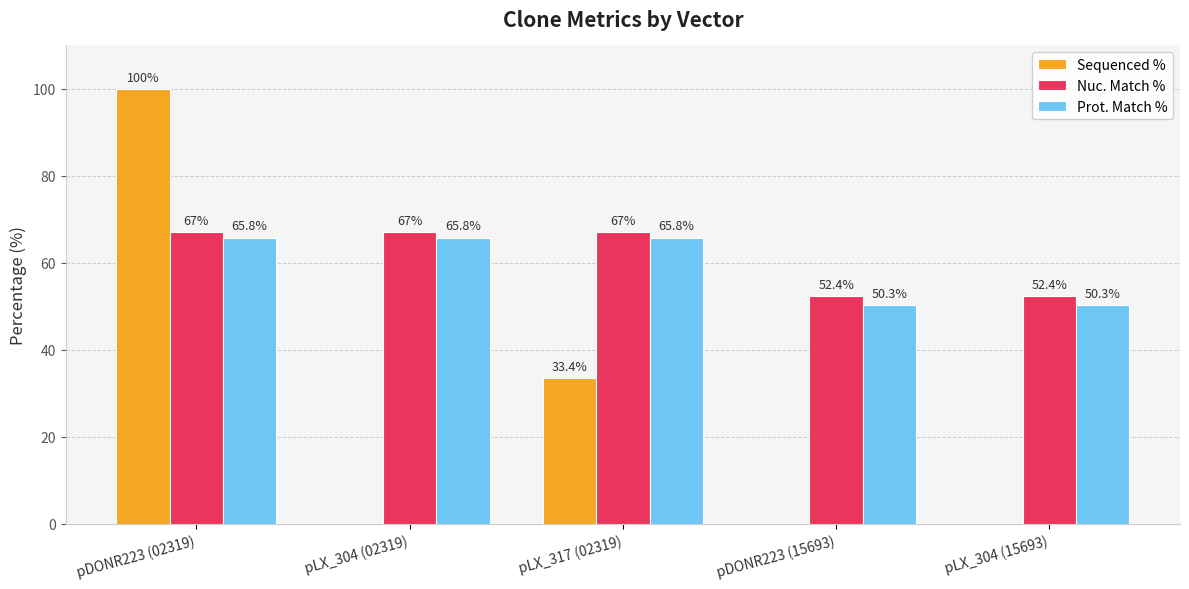

The value of Nuc. Match % at pLX_317 (02319) is 43.1. True or false?

False